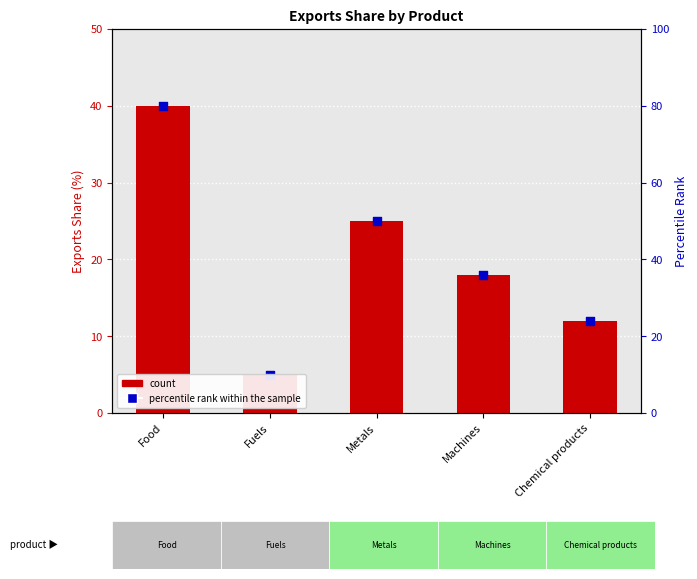

What is the total value across all series at Food?

80